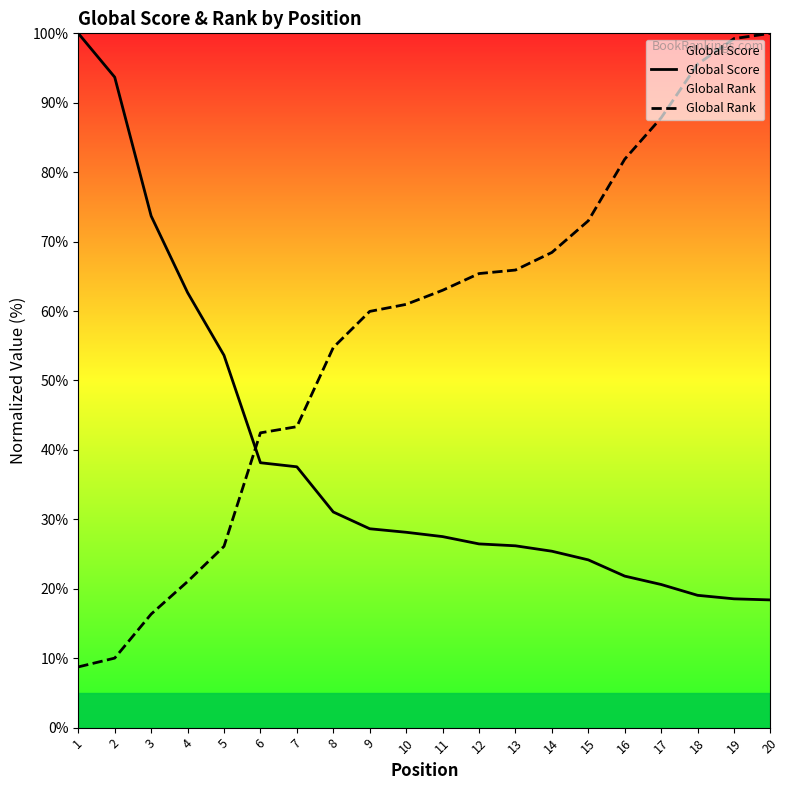

What is the sum of the Global Rank values at 12 and 7?

108.7